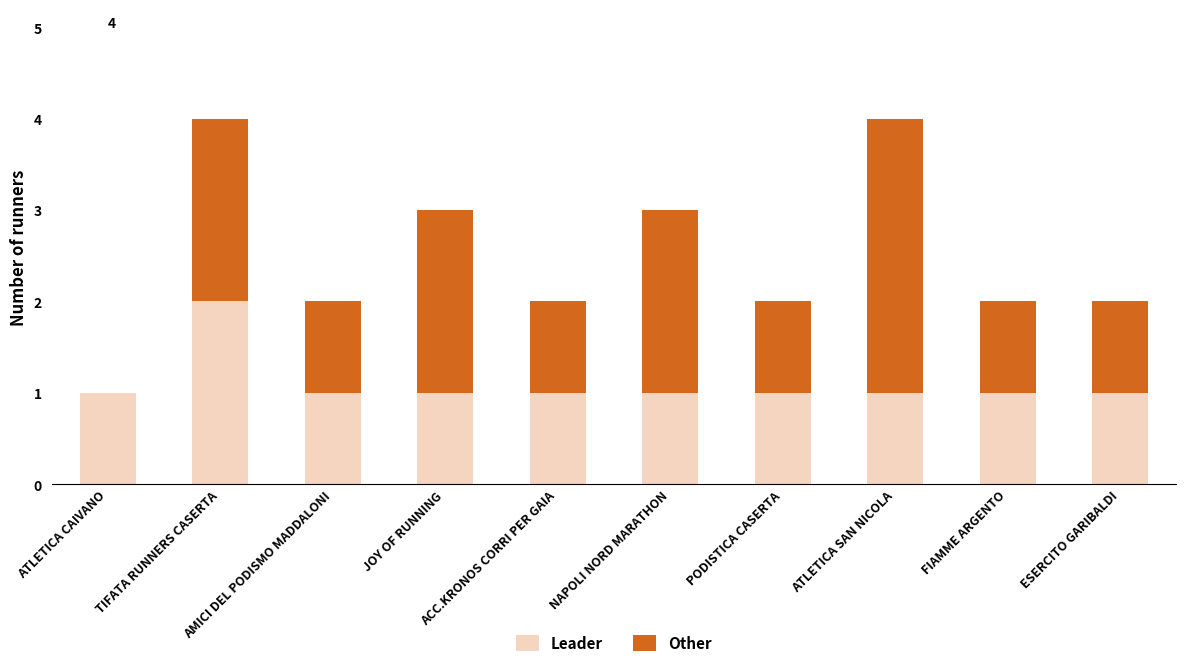

What is the sum of all Leader values?

11